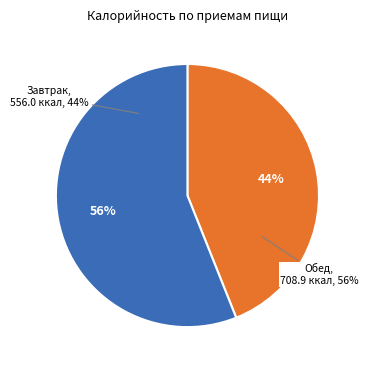

What percentage do Завтрак and Обед together represent?

100.0%